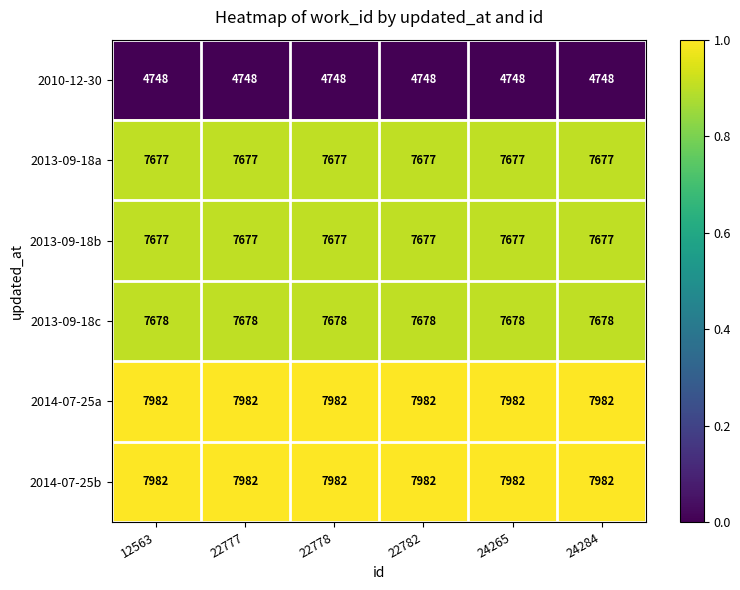

What is the difference between the highest and lowest values at 24265?

3234